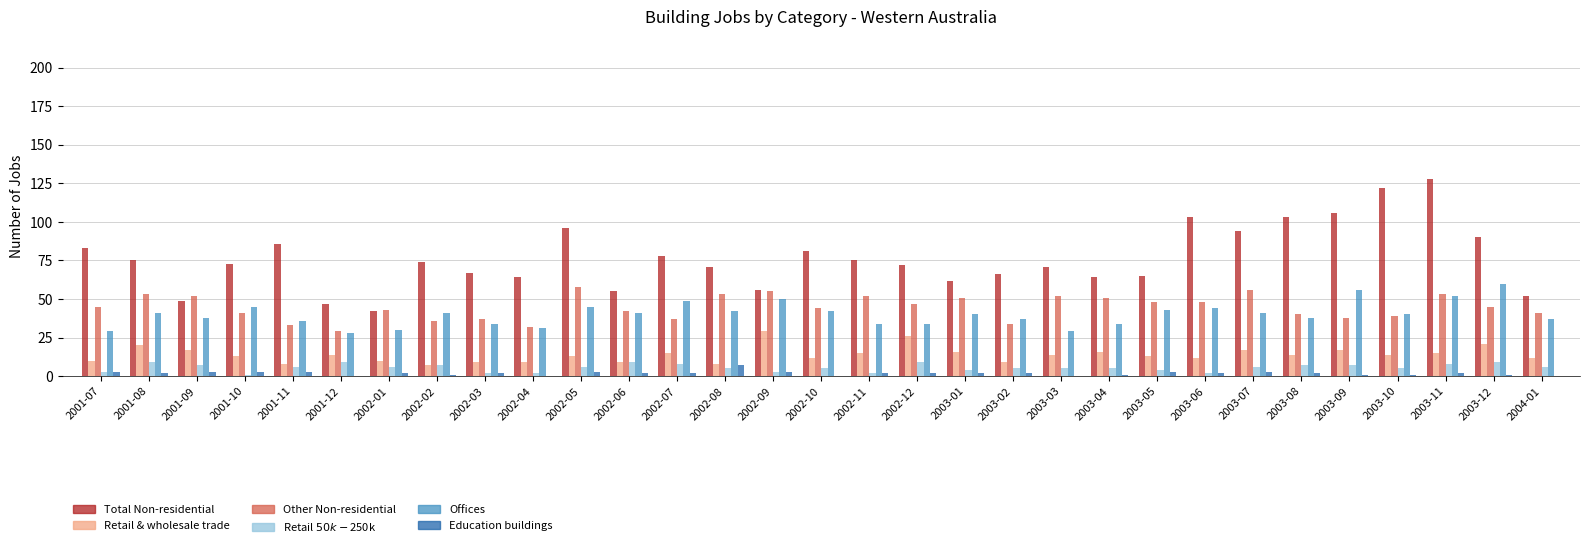

What are all the series names shown in the legend?

Total Non-residential, Retail & wholesale trade, Other Non-residential, Retail $50k-$250k, Offices, Education buildings